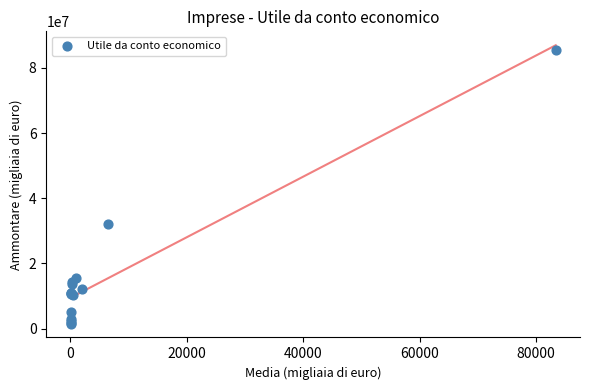

What Y value in the scatter plot is closest to 43571371?

32113135